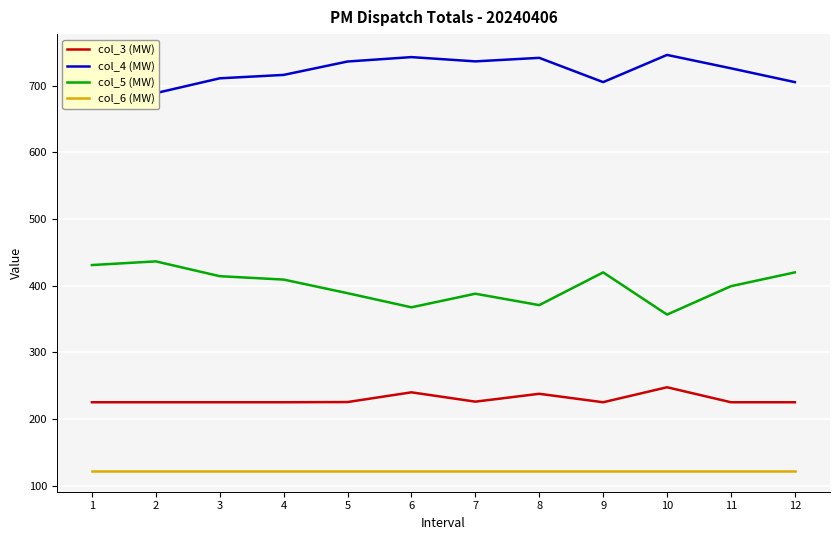

How many lines are shown in the chart?

4